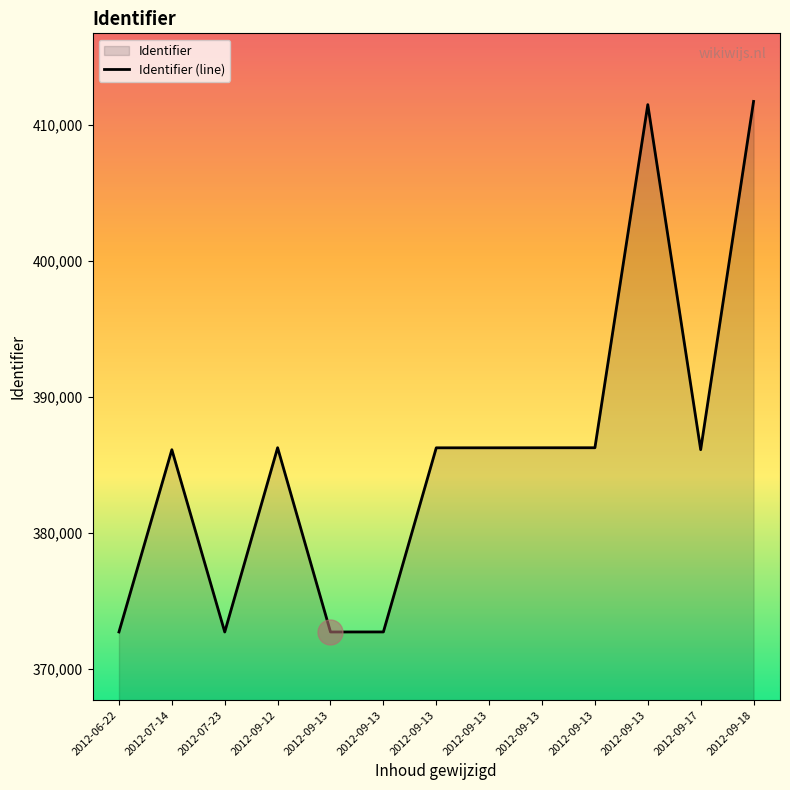

What is the change in value from 2012-09-13 to 2012-09-18?

+25435